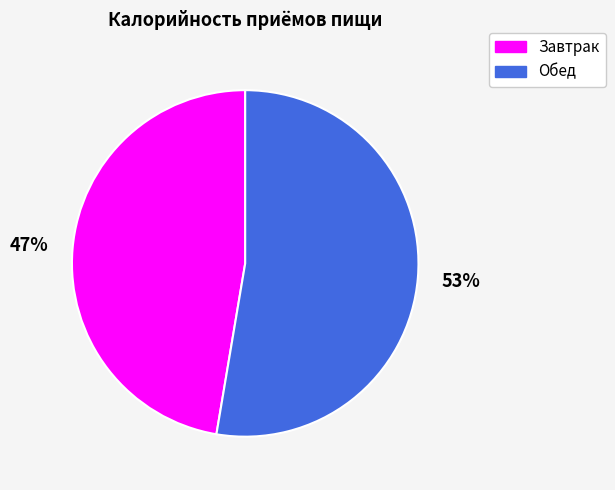

Which slice is the largest?

Обед